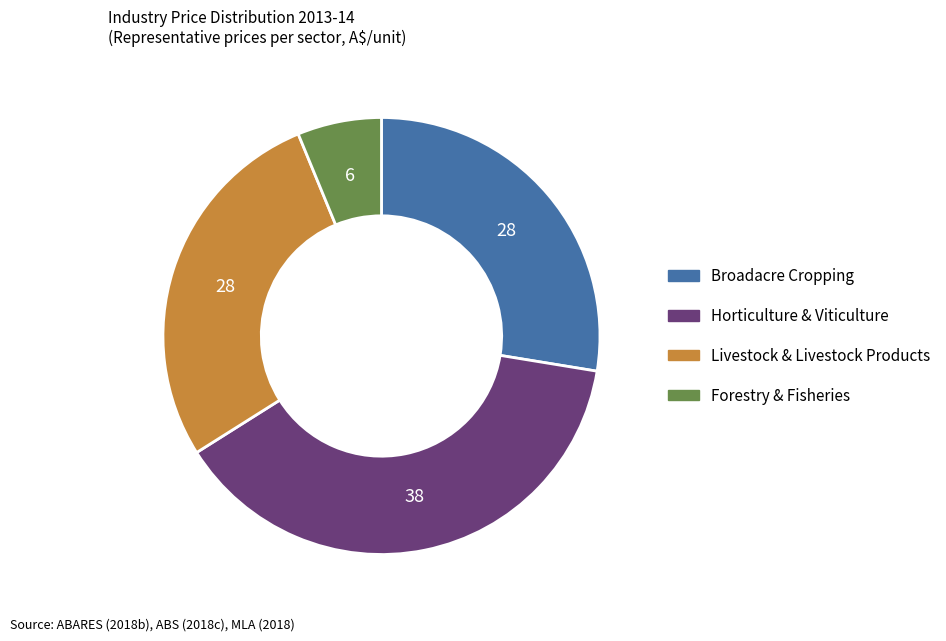

Does Broadacre Cropping account for over 50% of the chart?

No